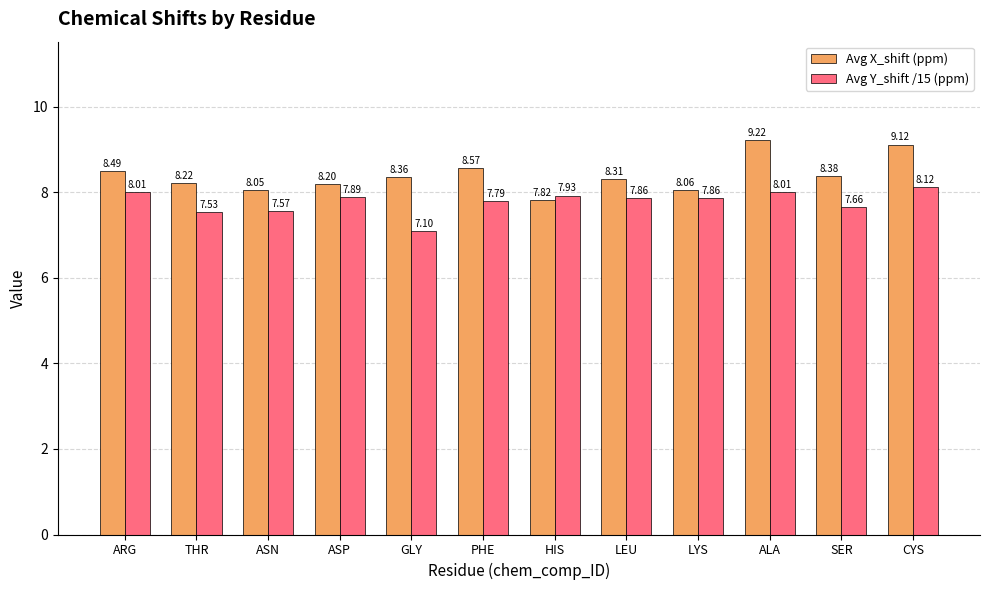

What is the difference between the maximum and second lowest values in the Avg Y_shift /15 (ppm) series?

0.6